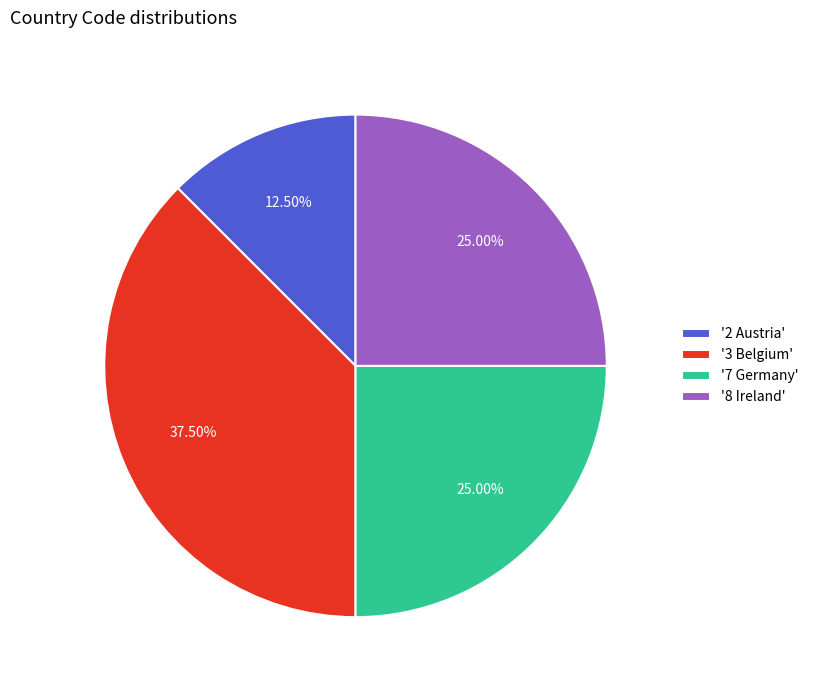

Which category has the biggest portion of the pie?

'3 Belgium'